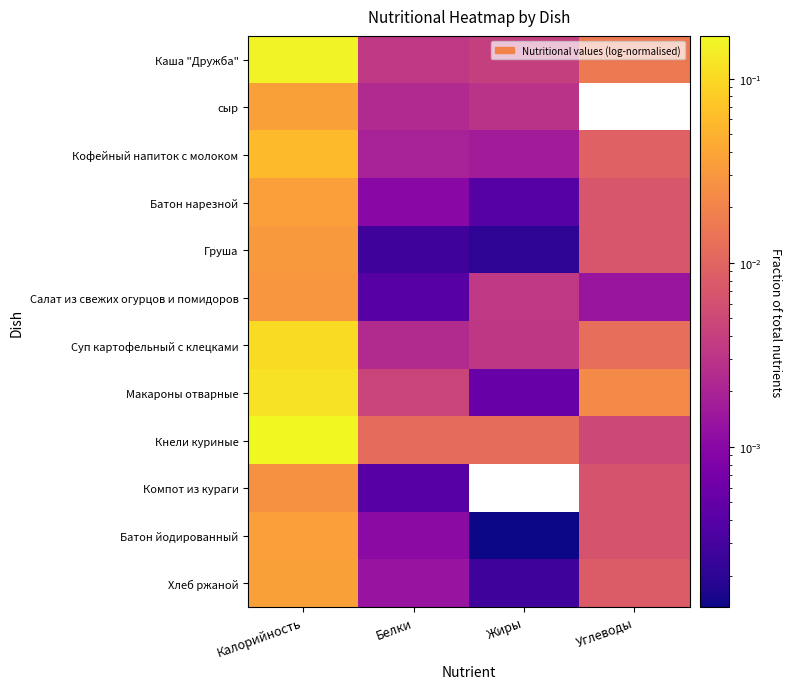

At Калорийность, list the series in order from smallest to largest.

Компот из кураги, Салат из свежих огурцов и помидоров, Груша, Батон нарезной, Батон йодированный, сыр, Хлеб ржаной, Кофейный напиток с молоком, Суп картофельный с клецками, Макароны отварные, Каша "Дружба", Кнели куриные